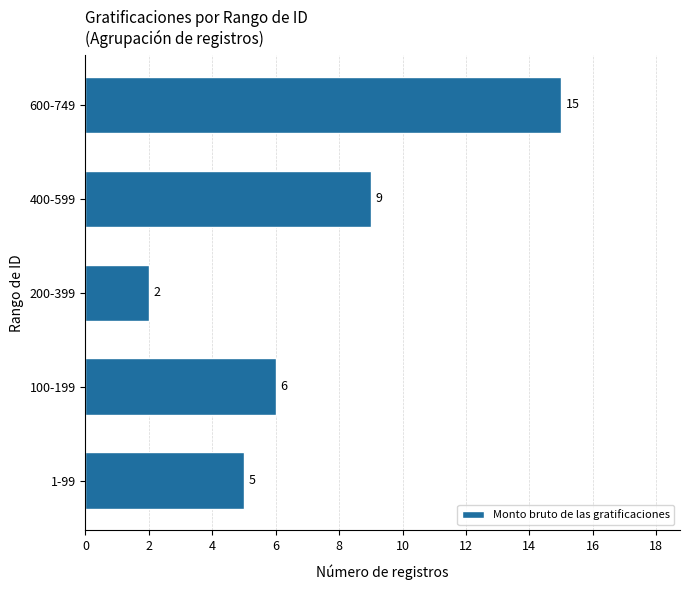

Which has a higher value, 100-199 or 1-99?

100-199